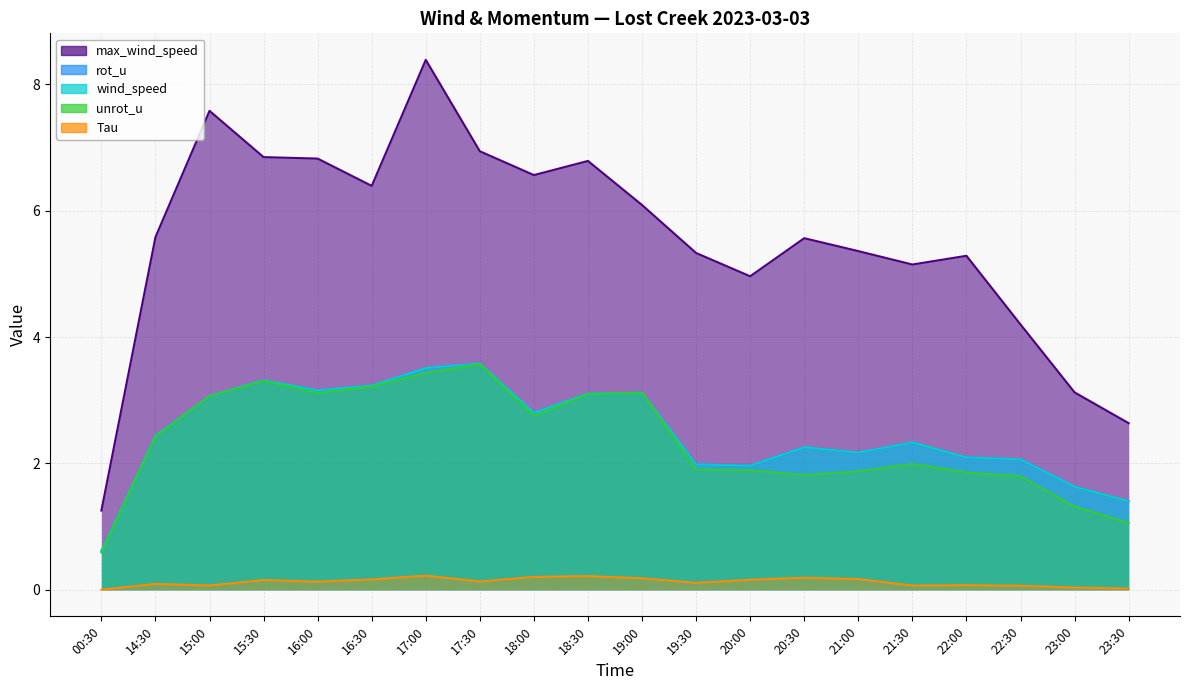

What is the sum of the Tau values at 18:30 and 16:00?

0.3